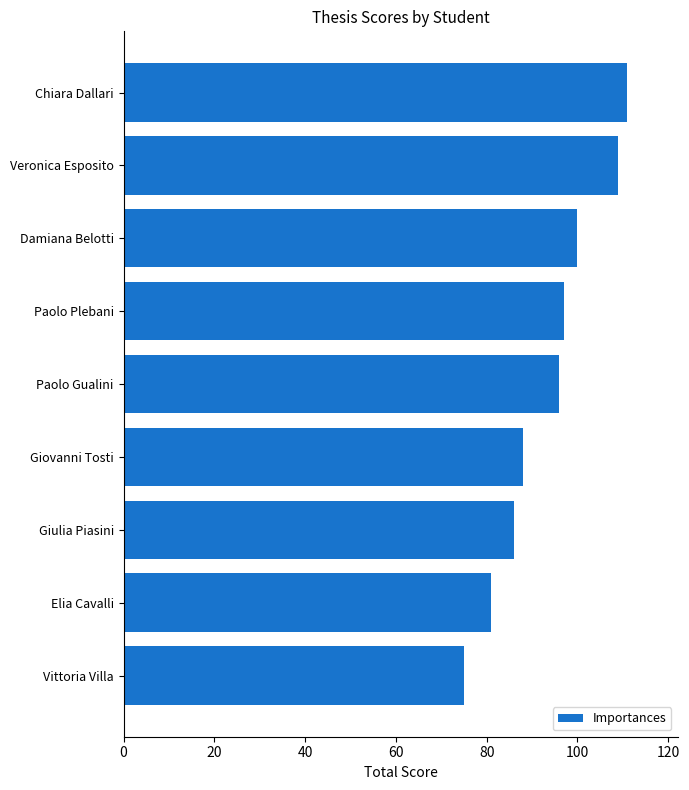

What is the ratio of the value at Elia Cavalli to the value at Veronica Esposito?

0.7